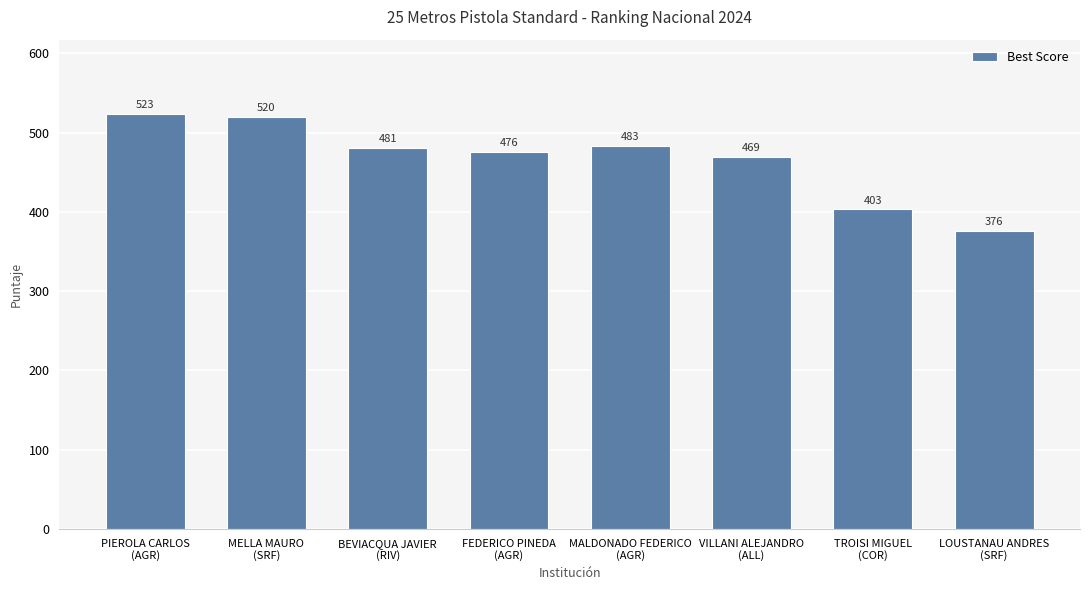

What is the greatest value displayed?

523